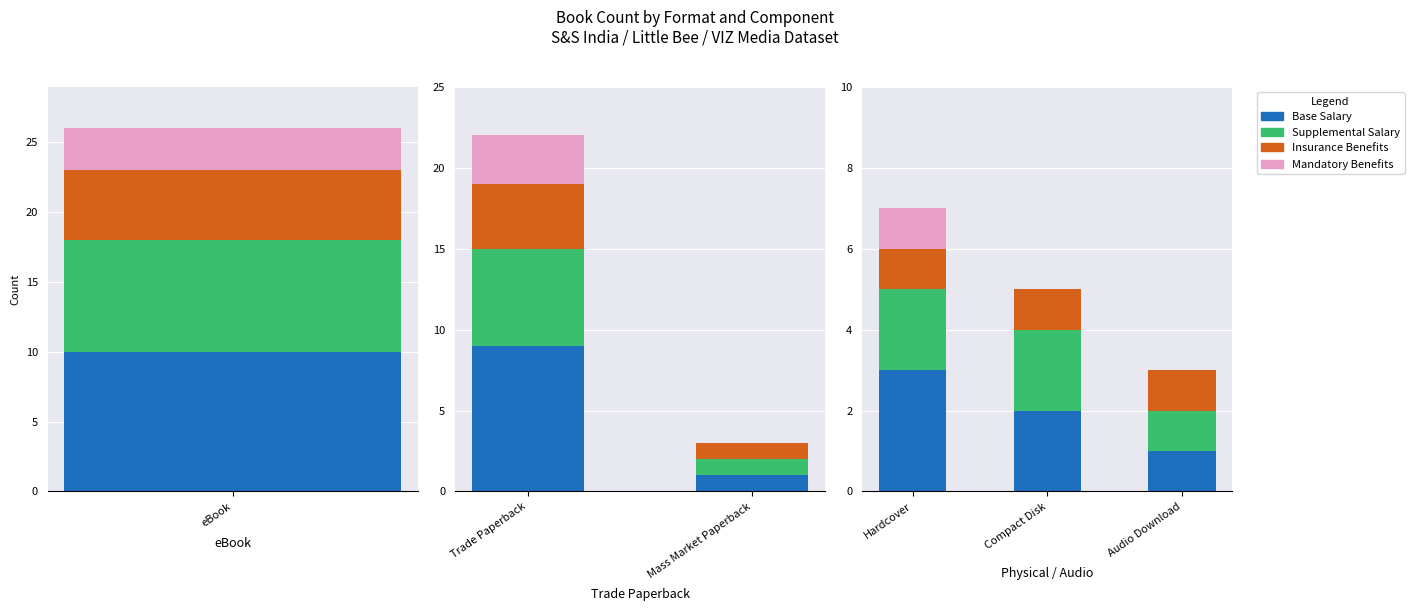

Where does the Base Salary series first go above 2?

Hardcover